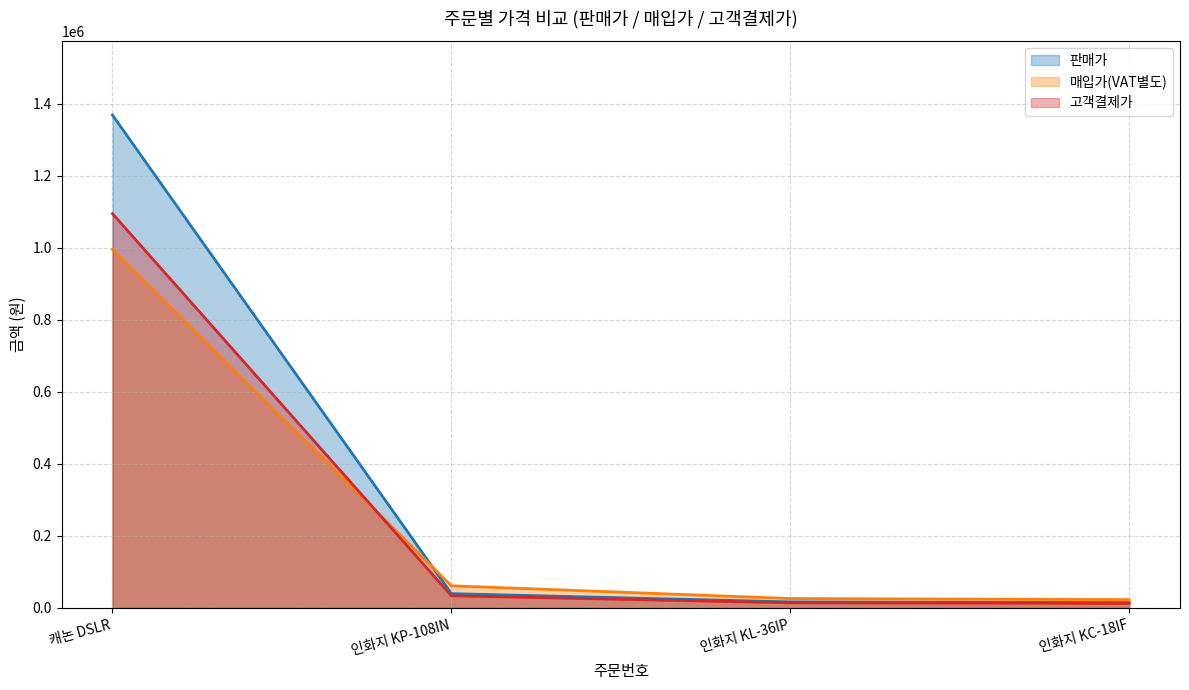

What is the sum of all 판매가 values?

1440900